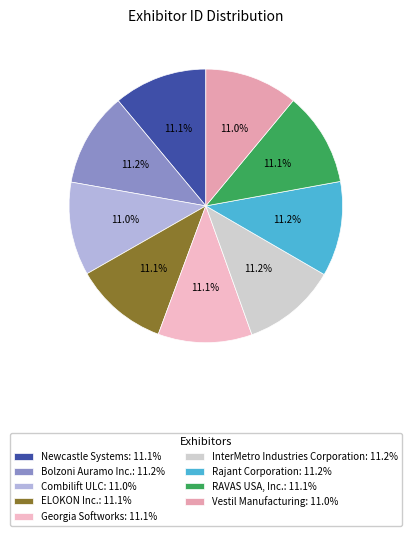

Does Bolzoni Auramo Inc. account for over 50% of the chart?

No